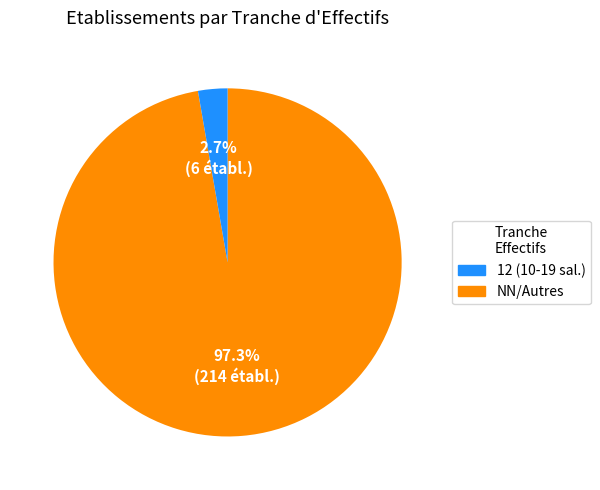

Is there a majority slice in this chart?

Yes